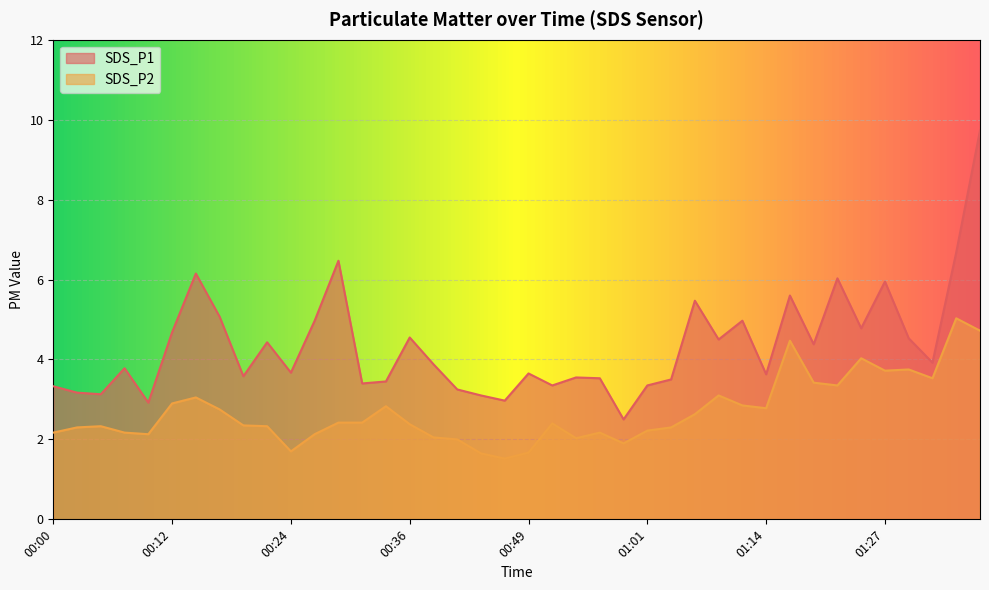

At which label is SDS_P1 closest to 6?

01:22